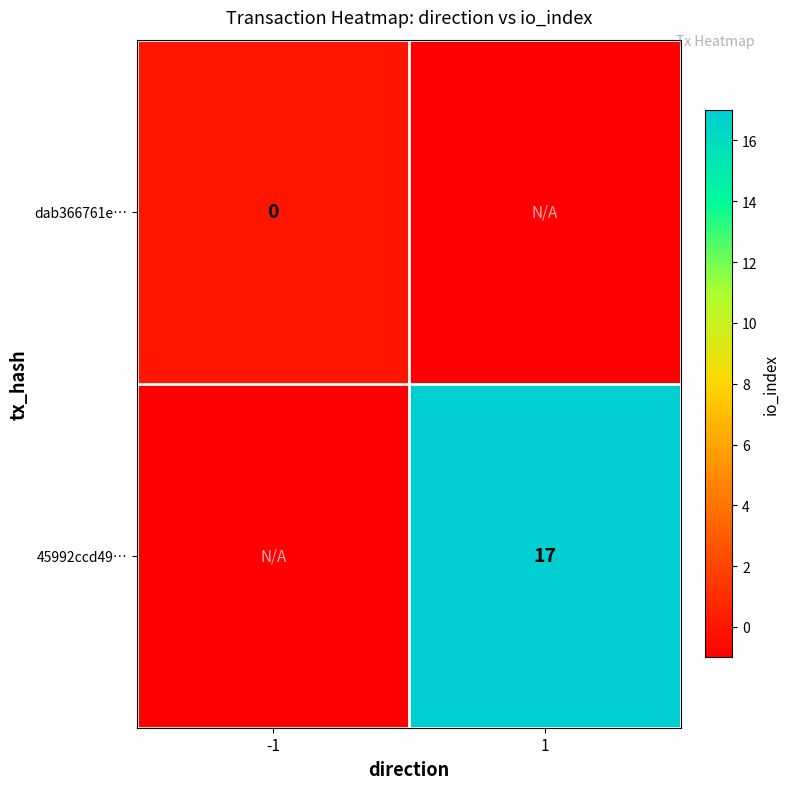

Is the value of 45992ccd49… at 1 greater than the value of dab366761e… at -1?

Yes